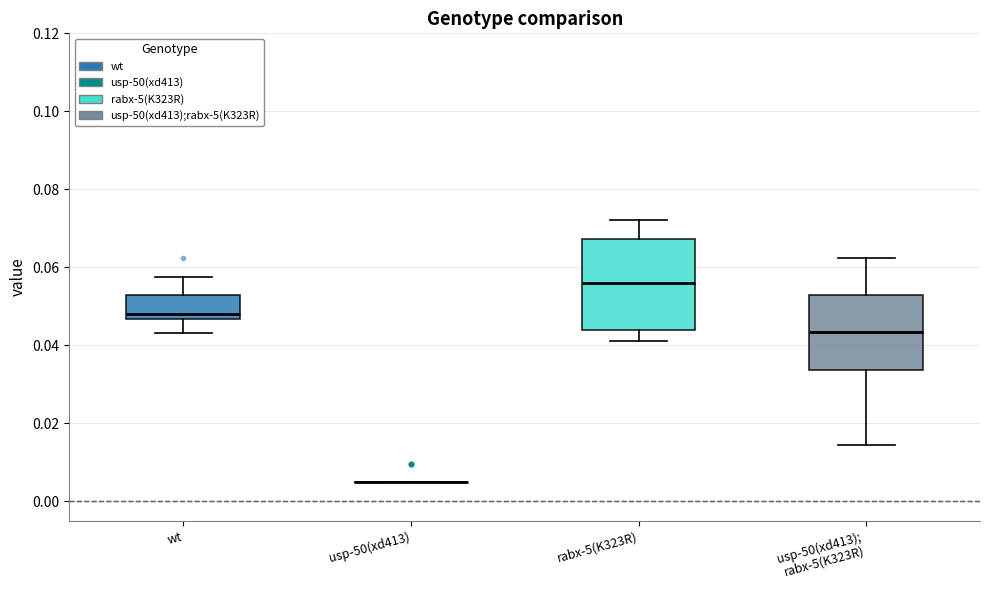

Reading left to right, transcribe this box plot: for each box, give where its median line is, the range the box spans, and where its two whiskers end, as read against the y-axis. The values are not printed on the chart, so give them approximately, as read against the axis.

wt: median 0.048, box 0.046 to 0.052, whiskers 0.044 to 0.058
usp-50(xd413): box collapsed to a line at 0.004, whiskers 0.004 to 0.004
rabx-5(K323R): median 0.056, box 0.044 to 0.068, whiskers 0.042 to 0.072
usp-50(xd413); rabx-5(K323R): median 0.044, box 0.034 to 0.052, whiskers 0.014 to 0.062